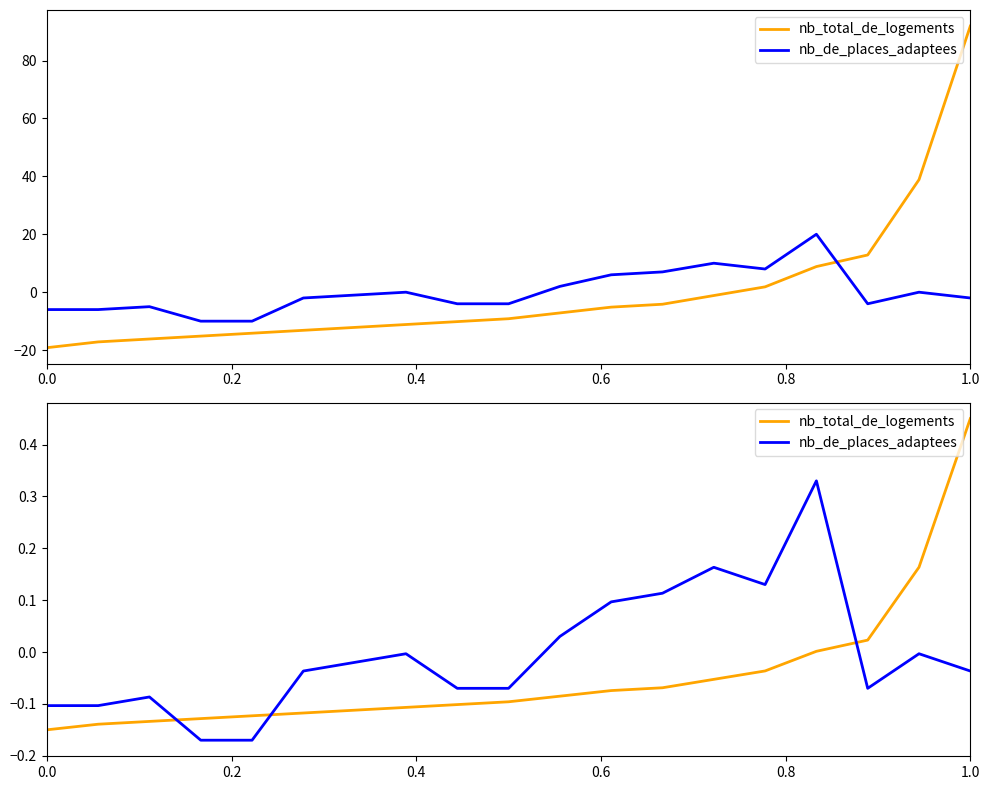

What is the difference between the second highest and second lowest values in the nb_de_places_adaptees series?

0.3